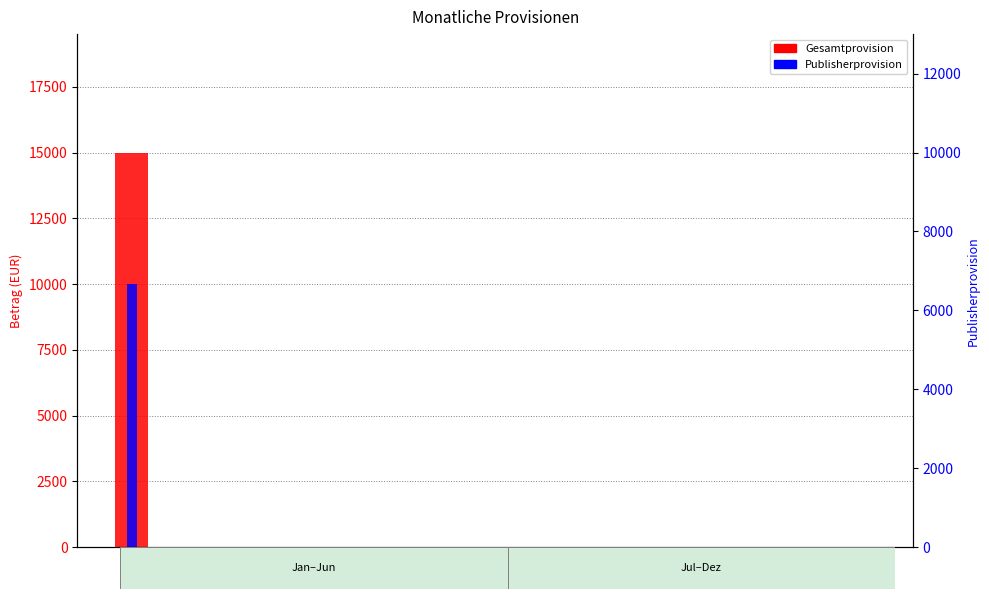

Is it true that Gesamtprovision equals 0 at Jul?

True